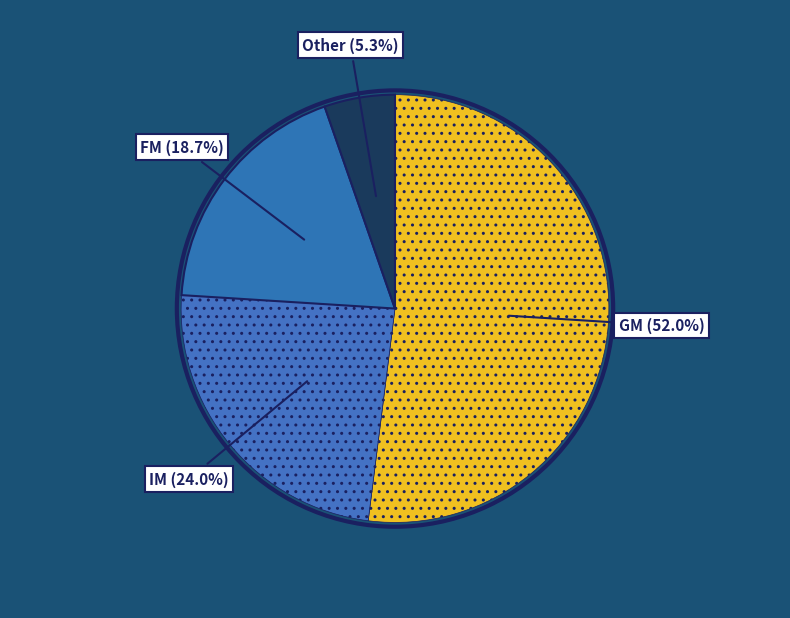

Which slice is the smallest?

Other